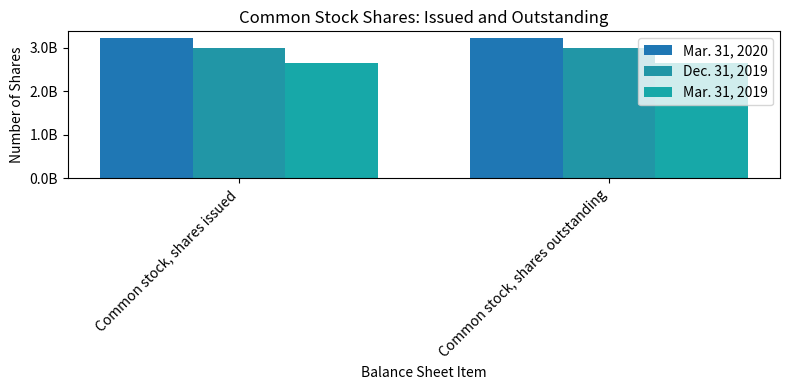

What is the sum of all Mar. 31, 2020 values?

6428980816